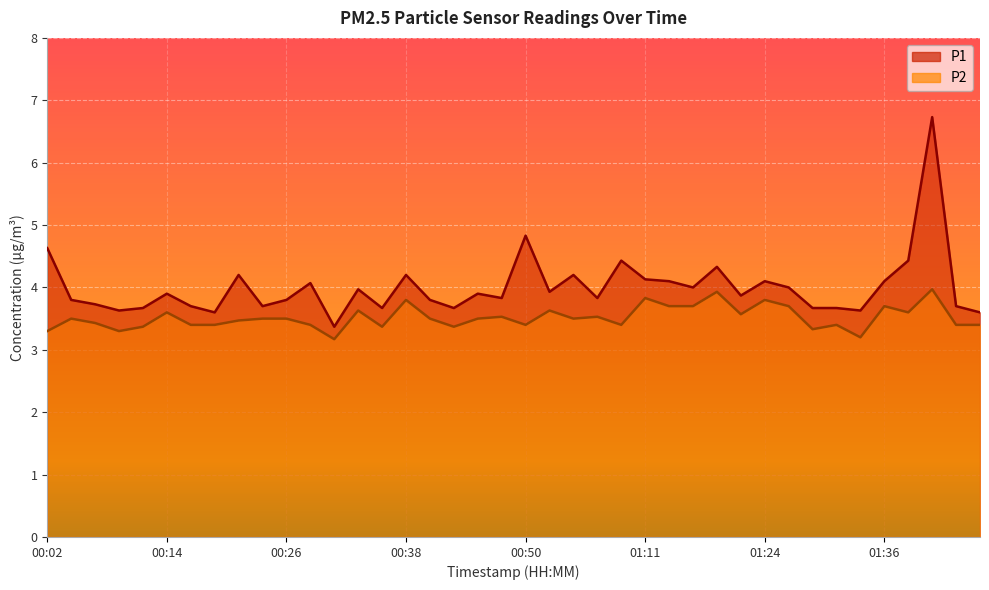

What is the sum of the P2 values at 00:26 and 00:16?

6.9